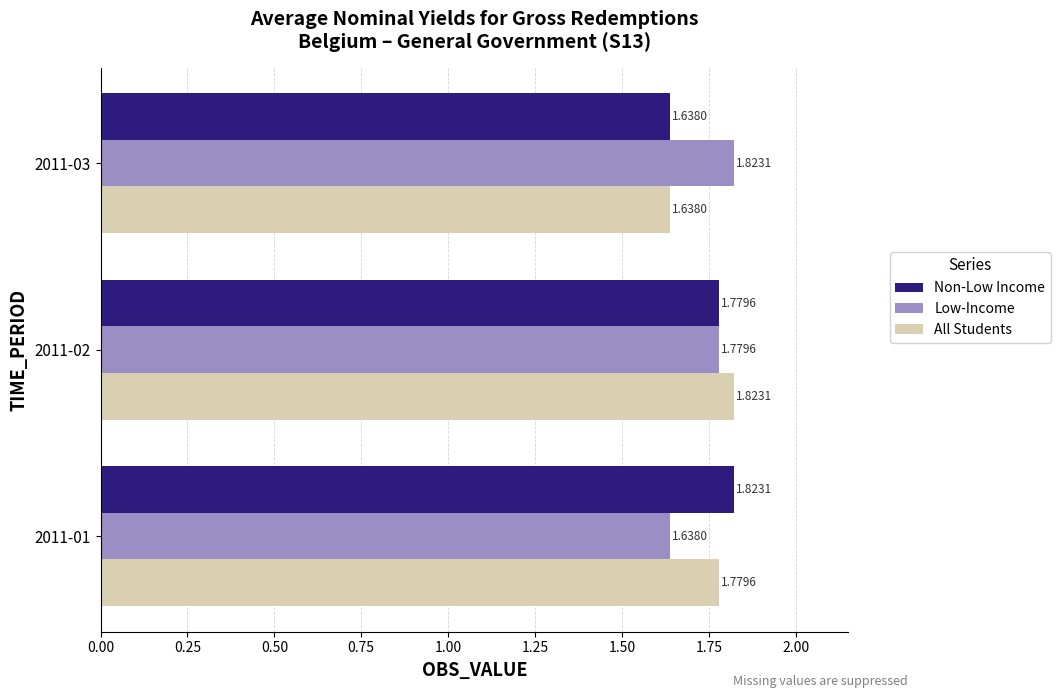

What is the average value of the Non-Low Income series?

1.7